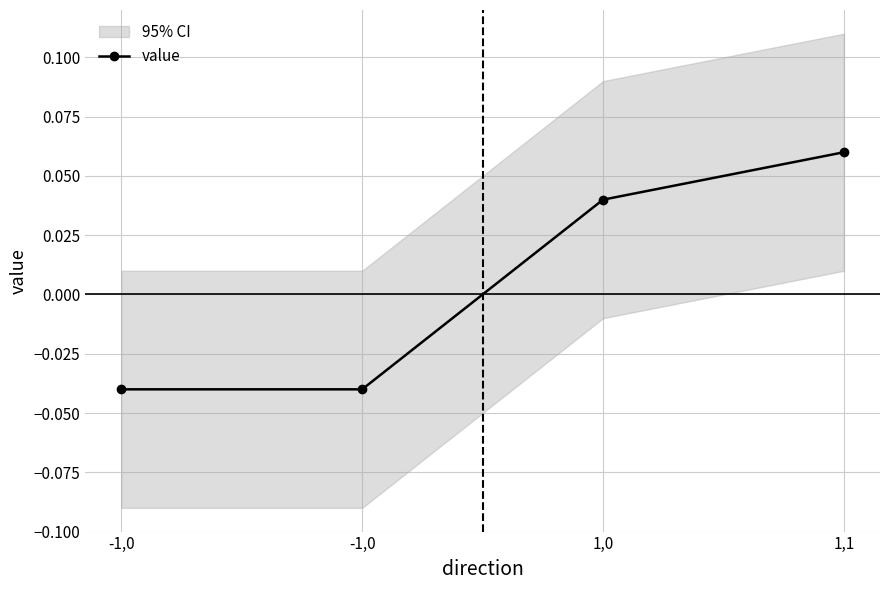

Count the number of values greater than 0.

2